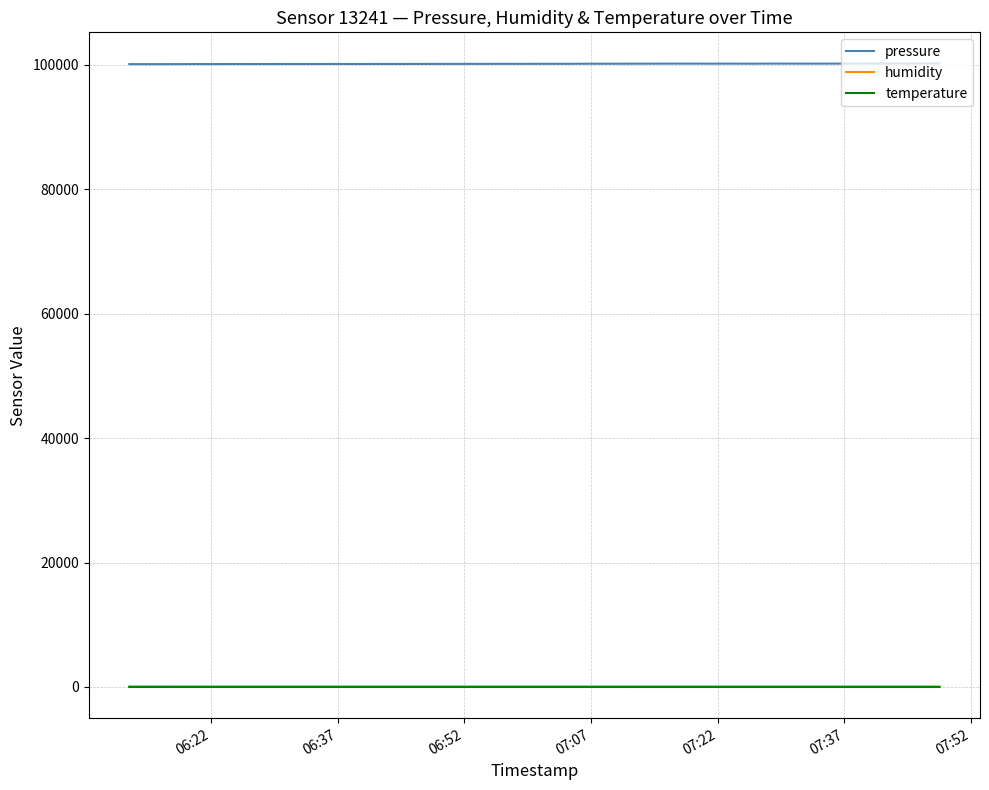

What is the minimum value for pressure?

100113.1